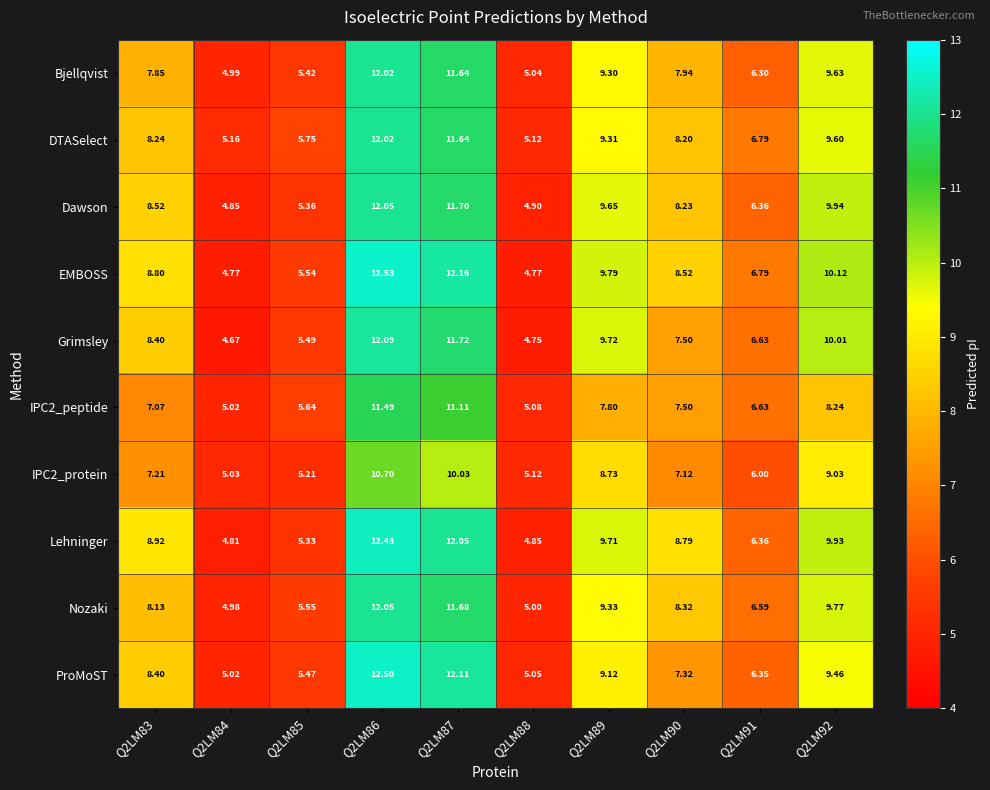

Is the value of IPC2_protein at Q2LM88 greater than the value of Grimsley at Q2LM87?

No